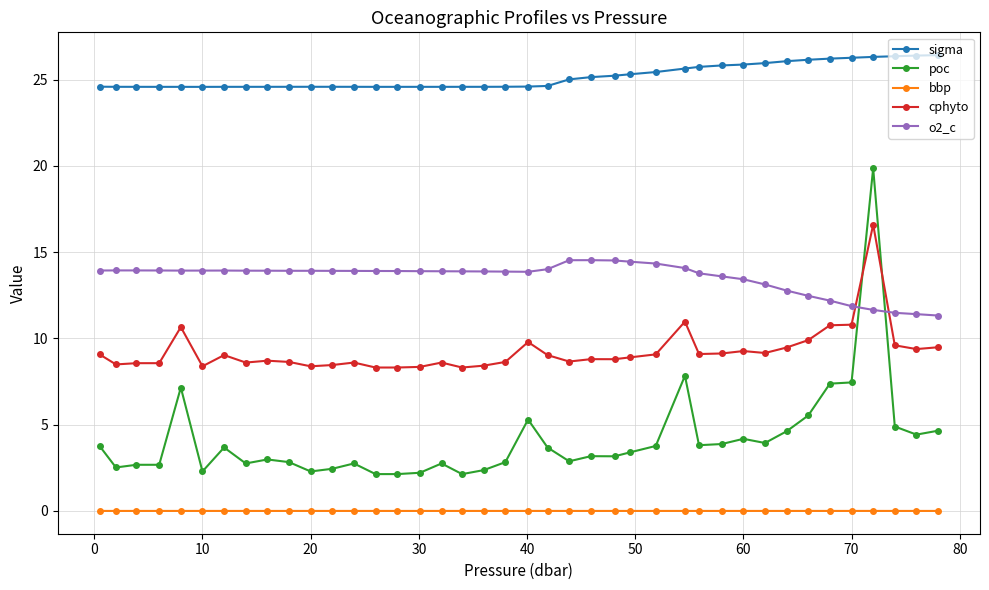

What is the sum of all poc values?

165.2